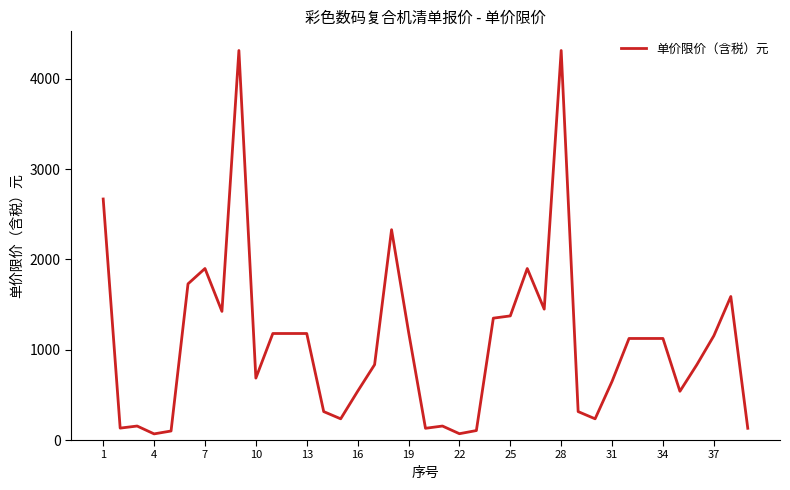

What is the difference between the maximum and minimum values?

4247